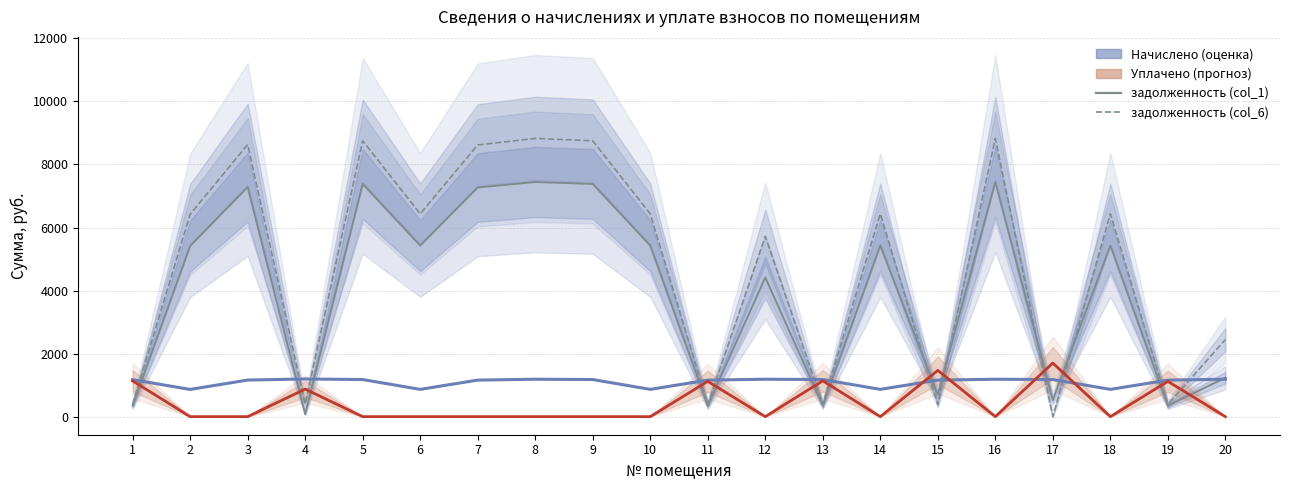

How many values in the задолженность (col_6) series exceed 6433?

10